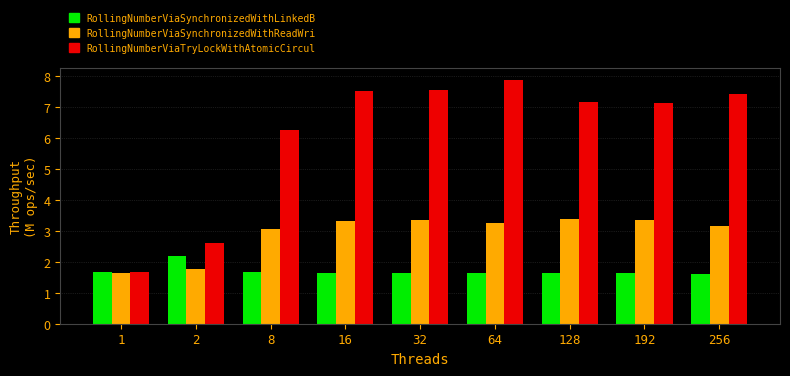

Is it true that RollingNumberViaSynchronizedWithLinkedB equals 2.3 at 192?

False